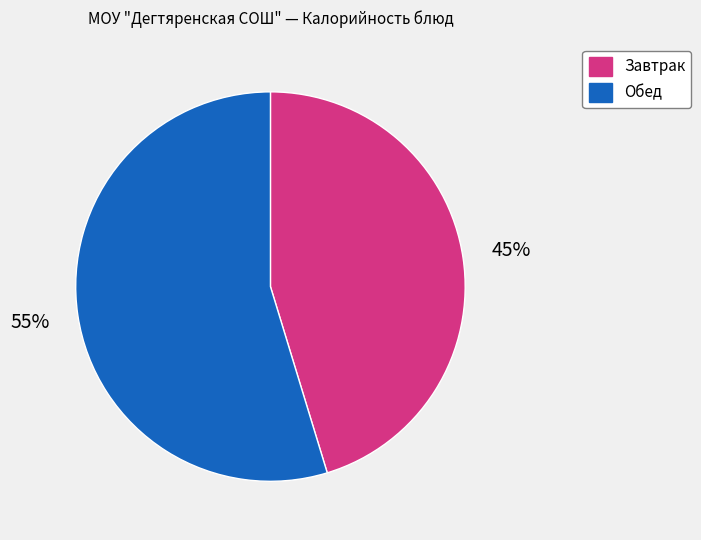

Approximately how many times larger is the value at Обед compared to Завтрак?

1.2